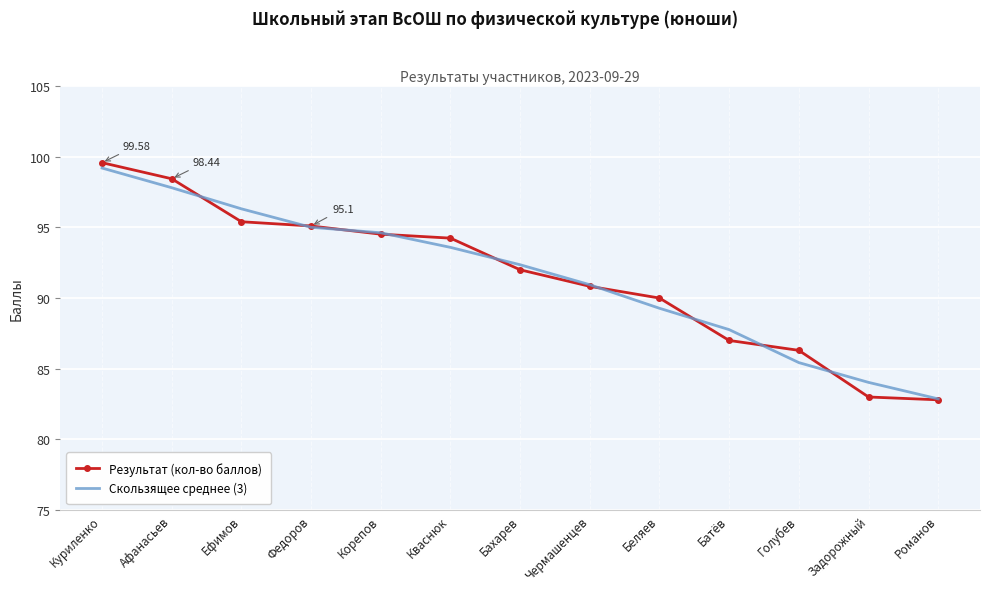

Which series changed the most between Куриленко and Афанасьев?

Скользящее среднее (3)